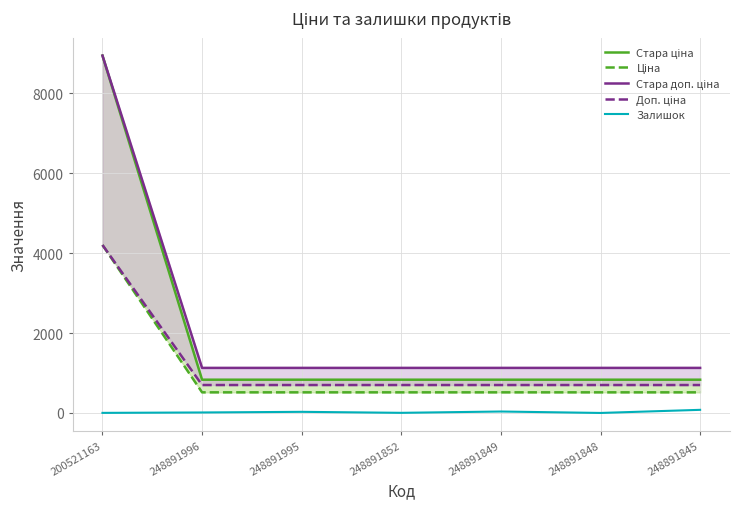

What are all the series names shown in the legend?

Стара ціна, Ціна, Стара доп. ціна, Доп. ціна, Залишок